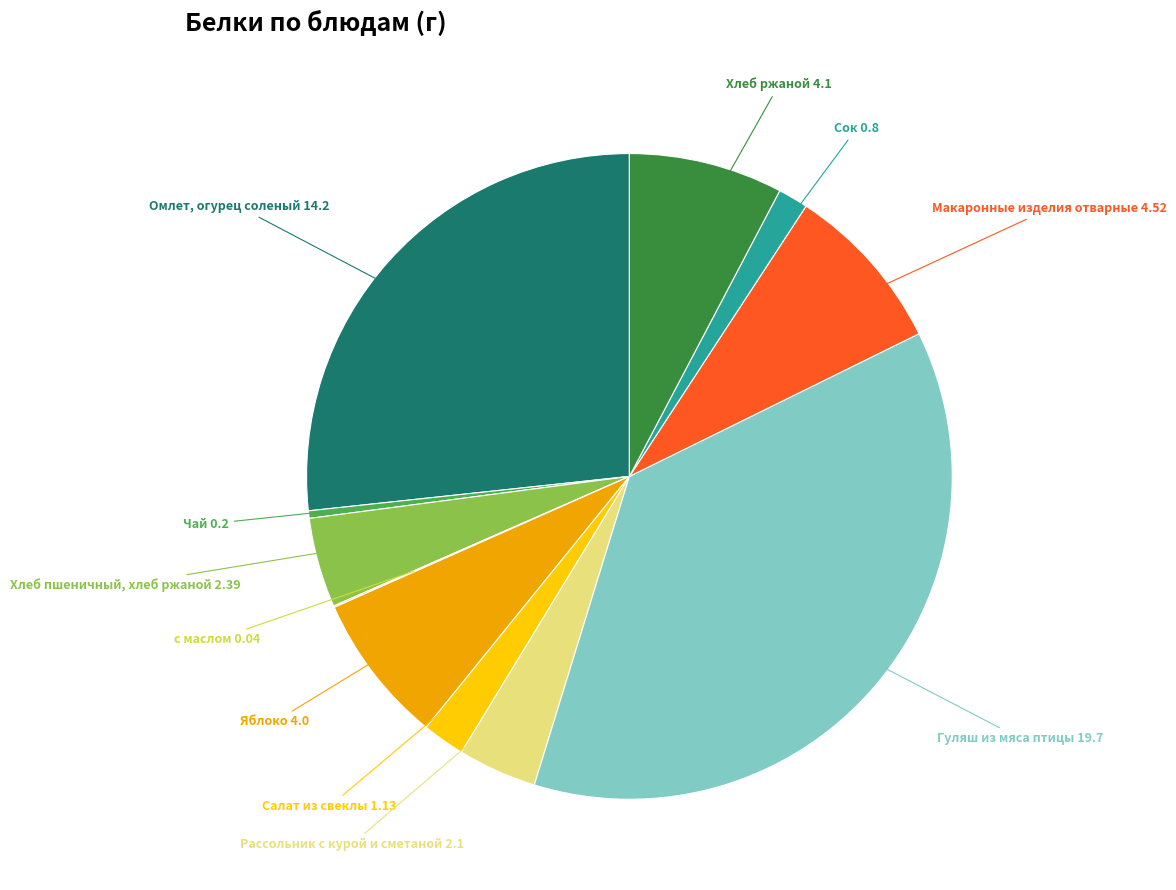

Is there a majority slice in this chart?

No